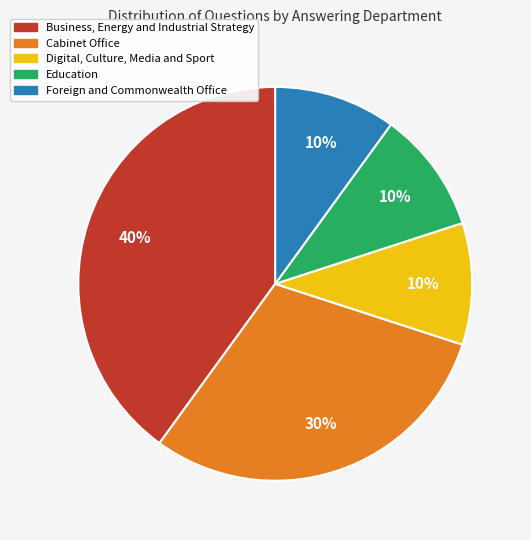

Is there any slice that represents more than half of the pie?

No